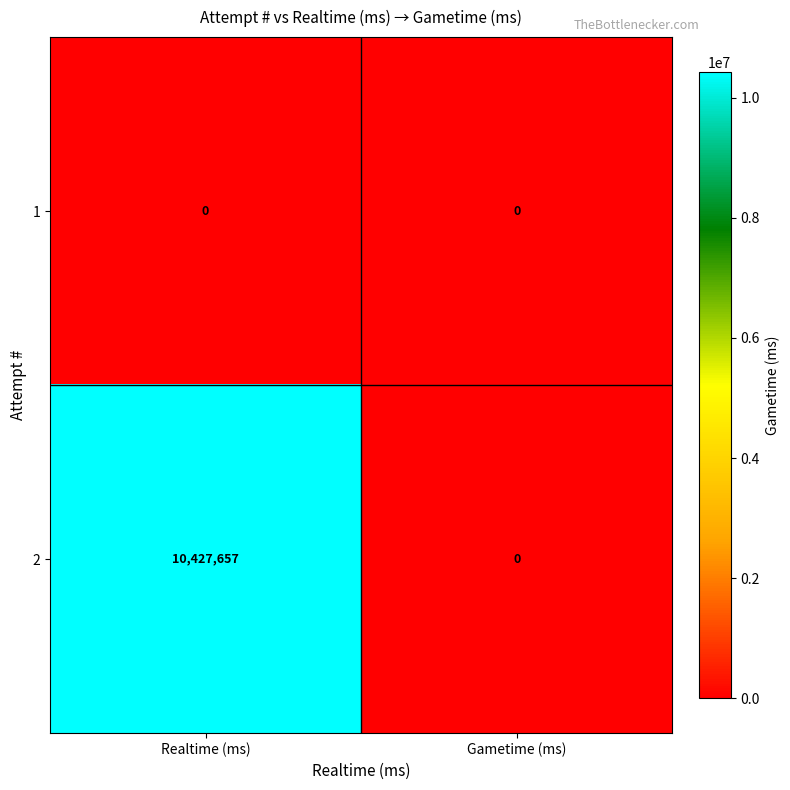

List the series in order of their overall mean, lowest first.

1, 2